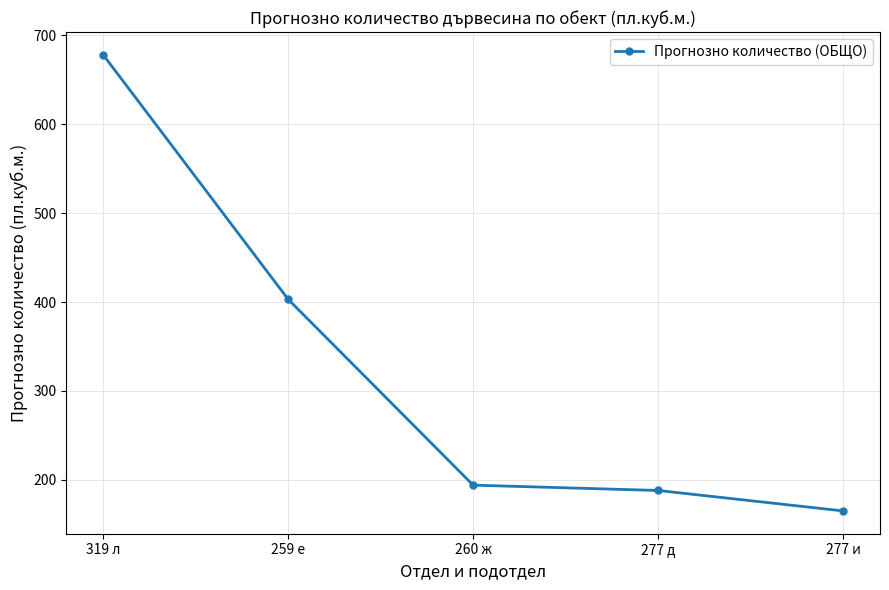

How many values are below 194?

2